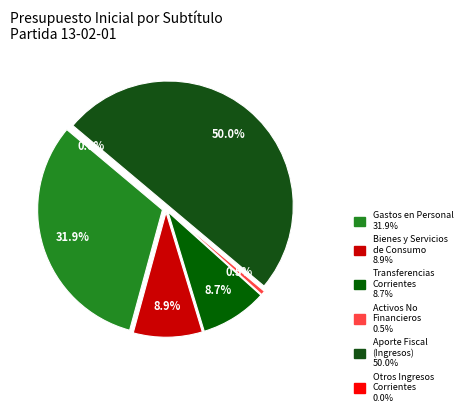

What percentage is NOT represented by BIENES Y SERVICIOS DE CONSUMO?

91.1%